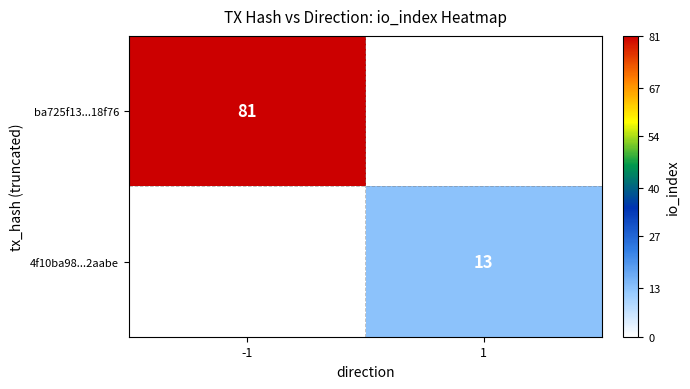

True or false: ba725f13...18f76 has a value of 56 at -1.

False